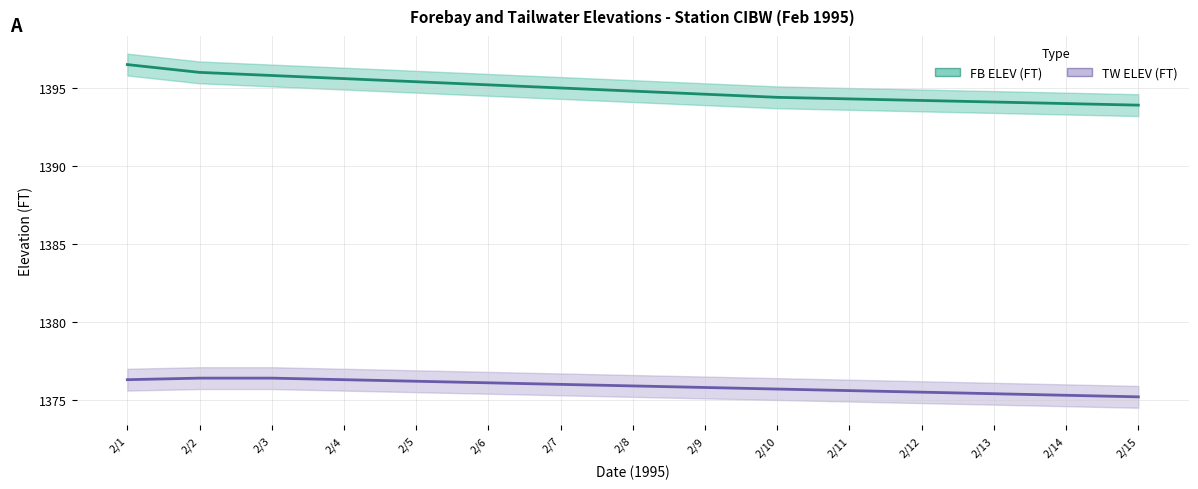

Which series has the largest range (max minus min)?

FB ELEV (FT)